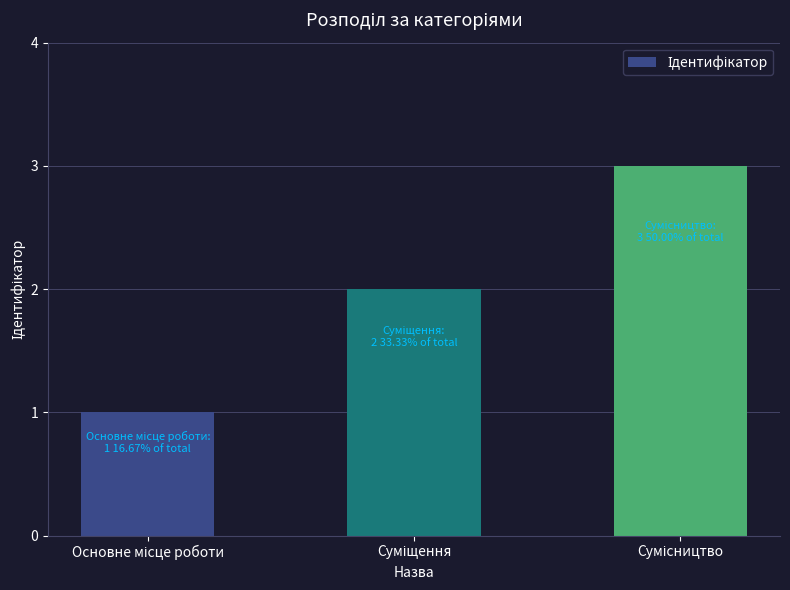

What is the greatest value displayed?

3